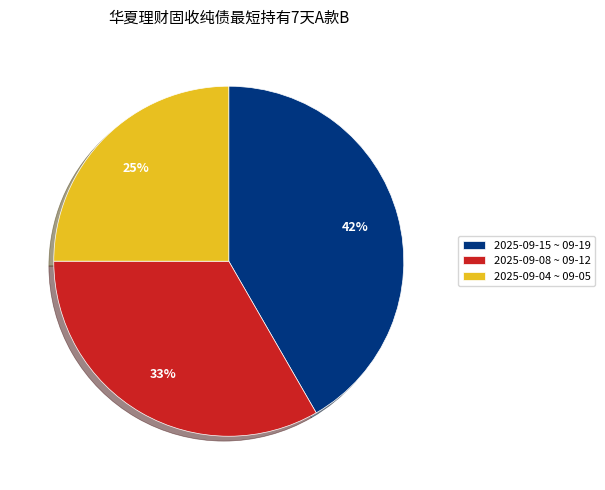

The 2025-09-04 ~ 09-05 slice represents 15% of the pie. True or false?

False